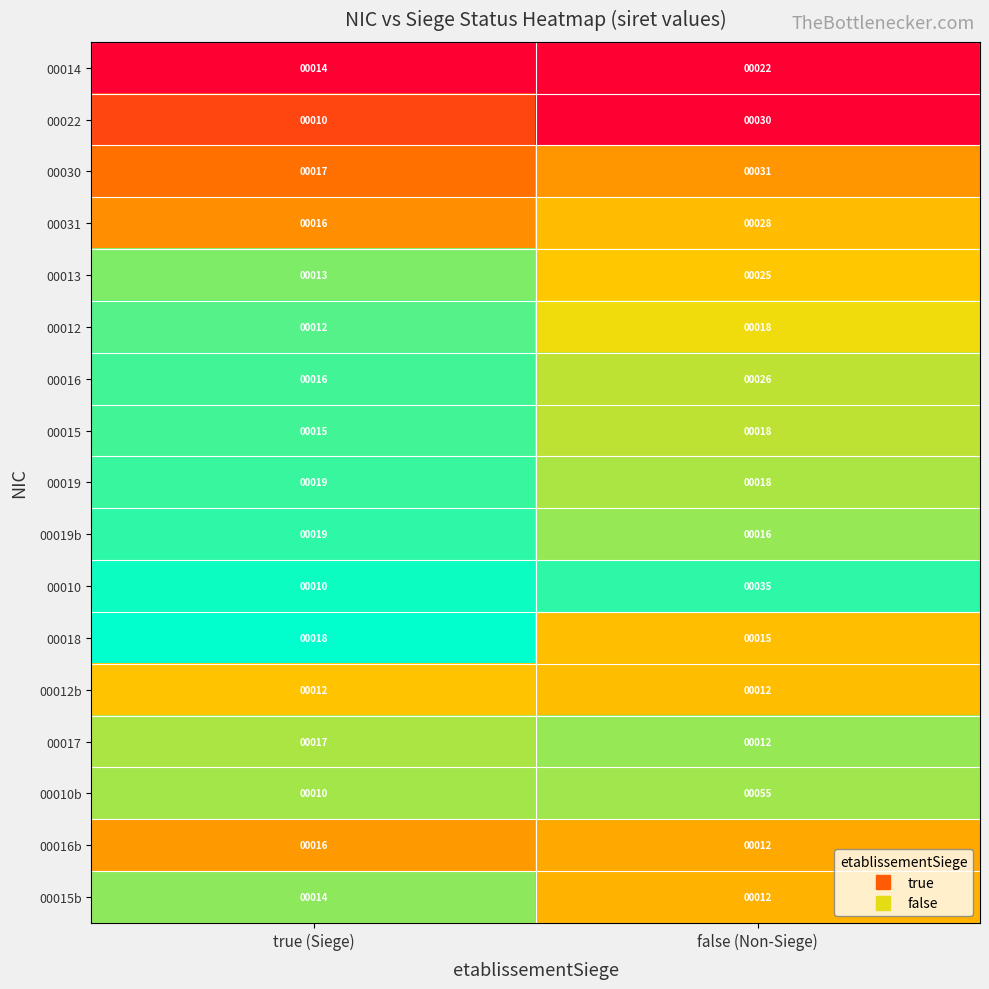

True or false: 00015 has a value of 10 at true (Siege).

False